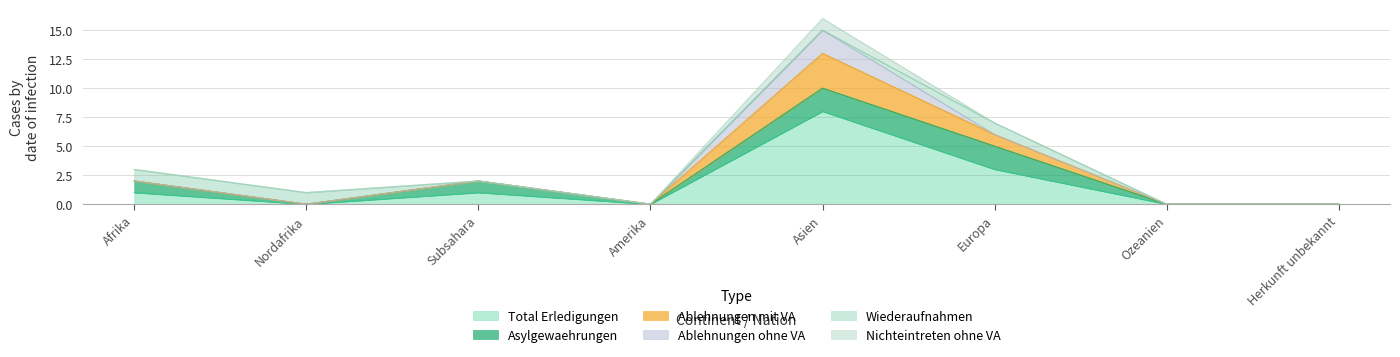

Between Subsahara and Asien, which is larger?

Asien